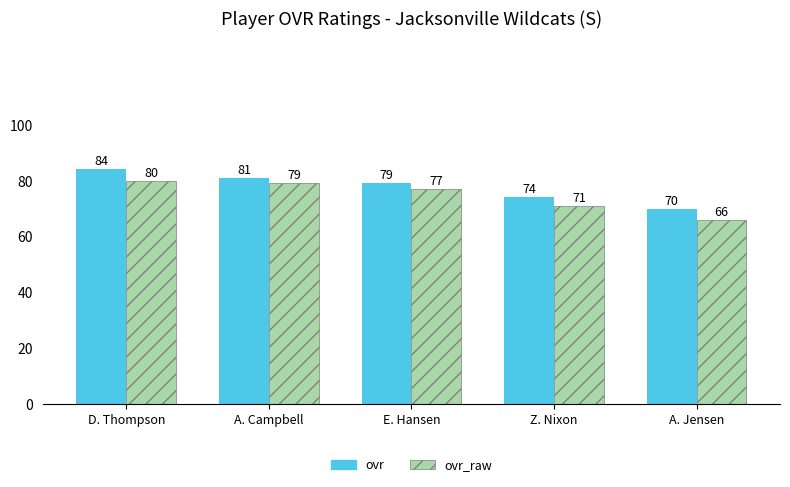

What is the maximum value shown in the chart?

84